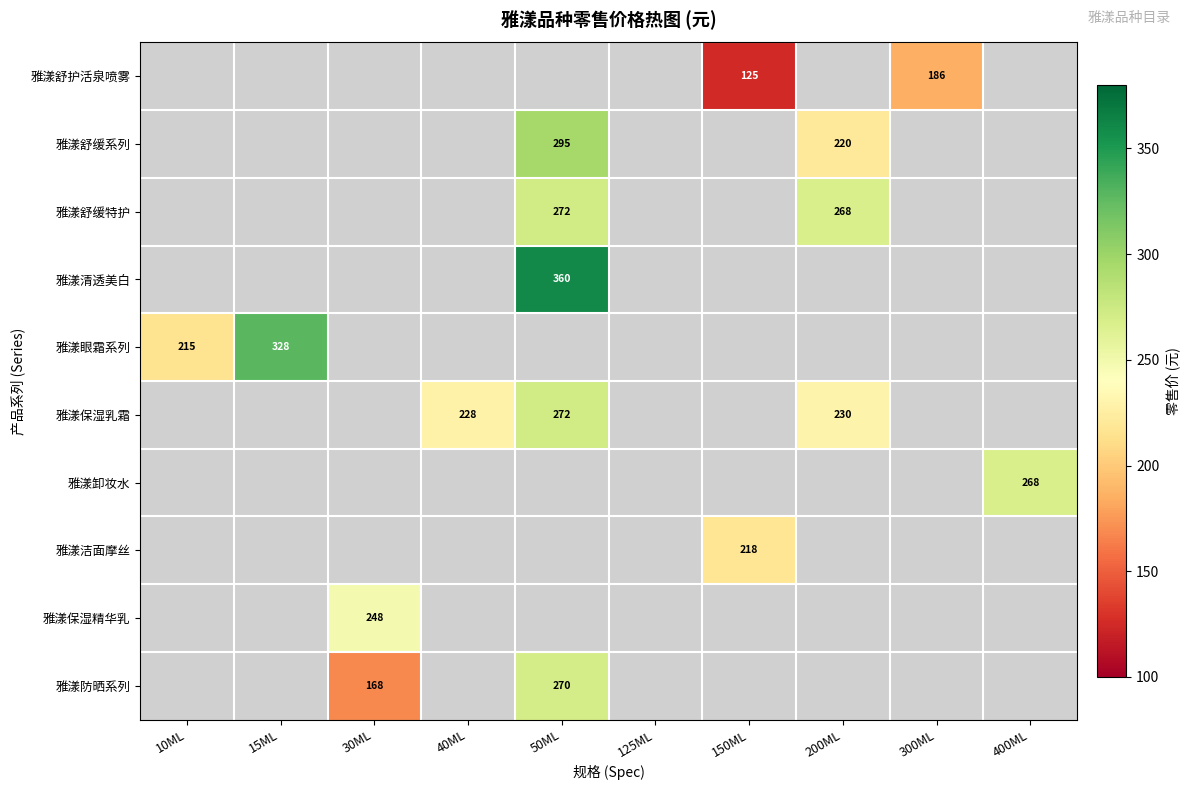

True or false: 雅漾保湿乳霜 has a value of 272 at 50ML.

True